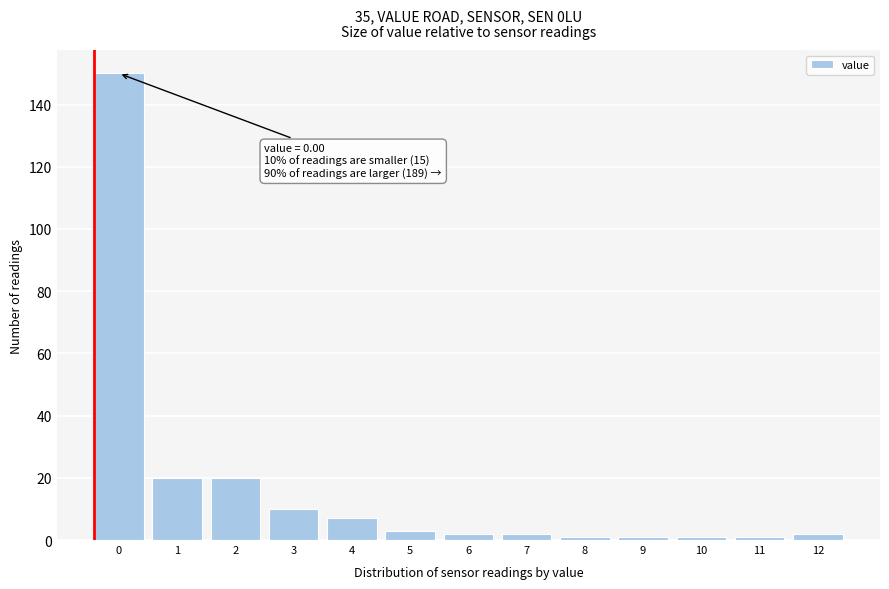

Reading left to right, transcribe all the data shown in this chart.

150	20	20	10	7	3	2	2	1	1	1	1	2